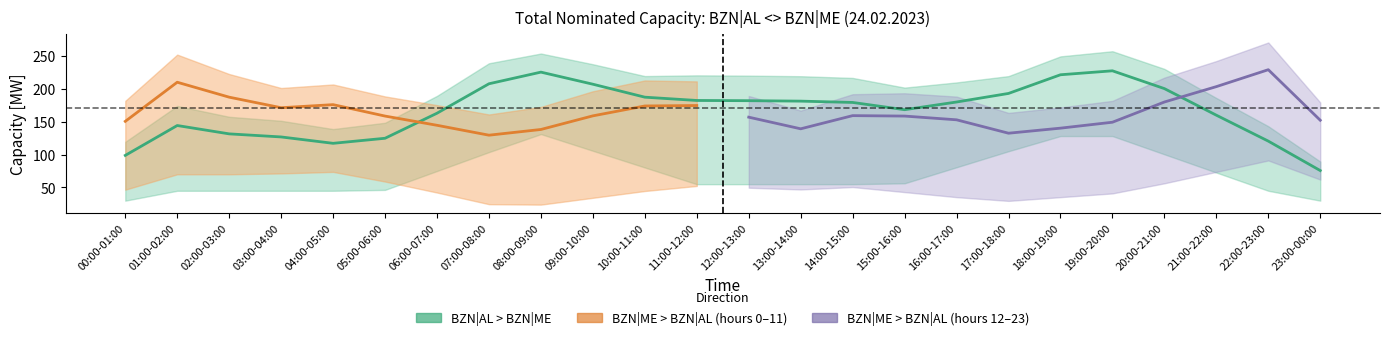

Is it true that ME>AL Long term [MW] equals 61 at 12:00-13:00?

False